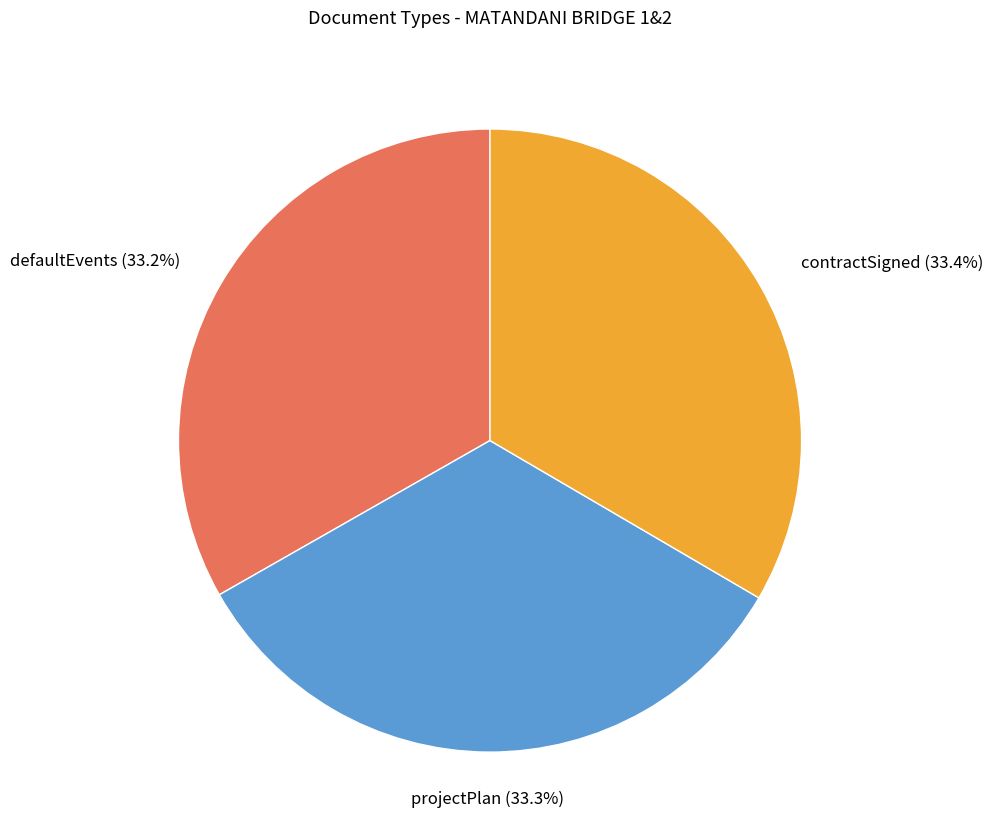

Is there a majority slice in this chart?

No